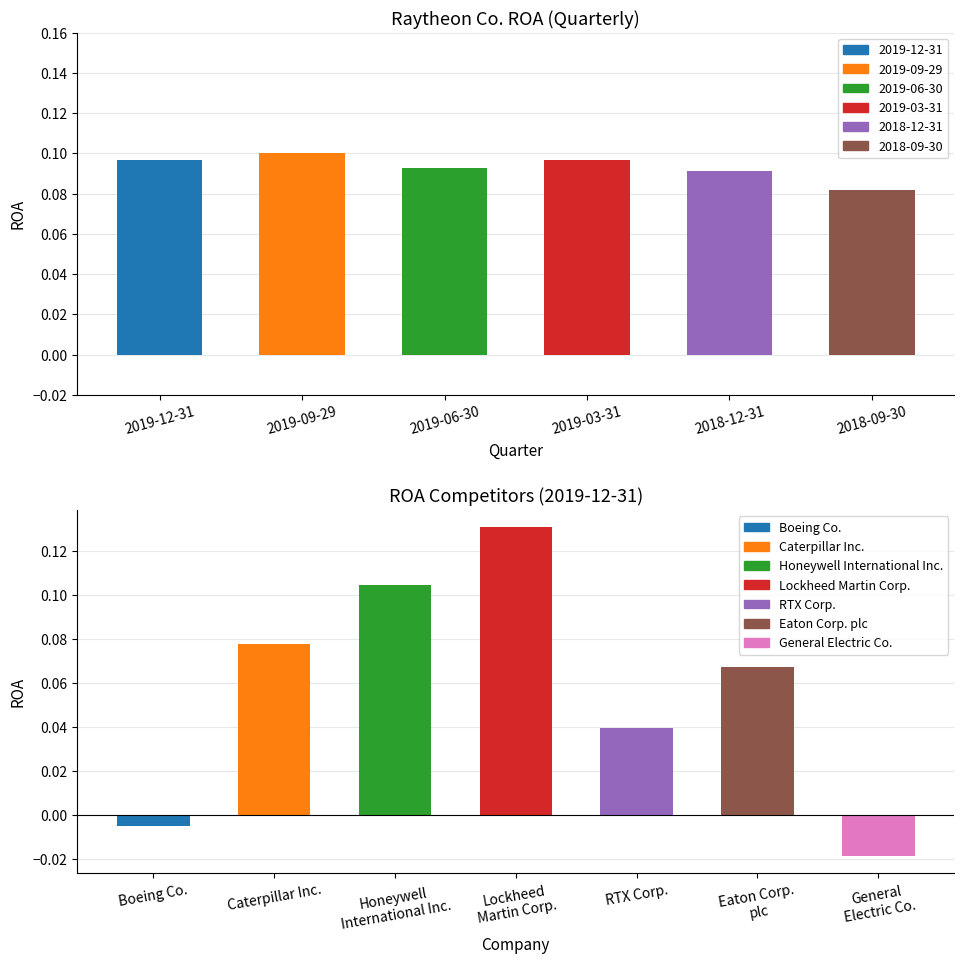

Which series has the largest total across all categories?

Raytheon Co. (ROA)